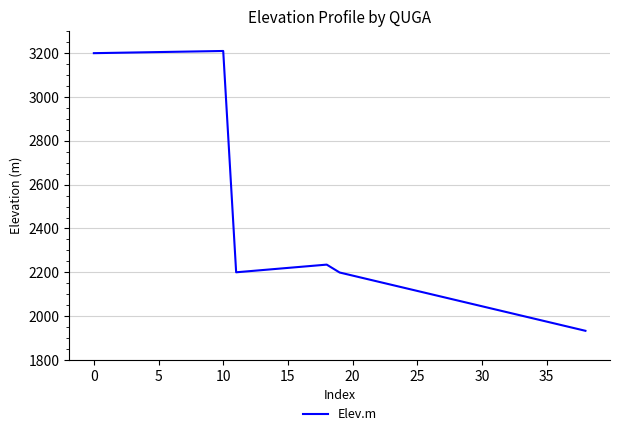

Does the chart have visible grid lines?

Yes